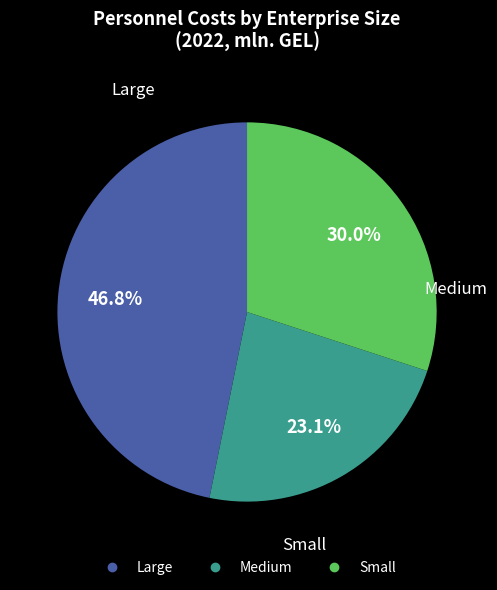

Is there a majority slice in this chart?

No